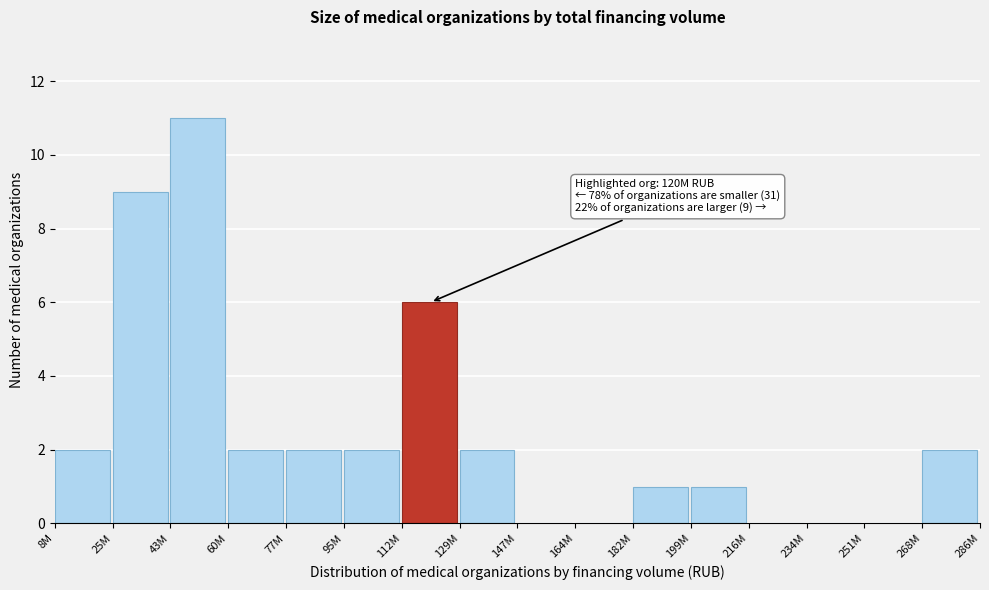

Reading right to left, transcribe all the data shown in this chart.

268M=2	251M=0	234M=0	216M=0	199M=1	182M=1	164M=0	147M=0	129M=2	112M=6	95M=2	77M=2	60M=2	43M=11	25M=9	8M=2